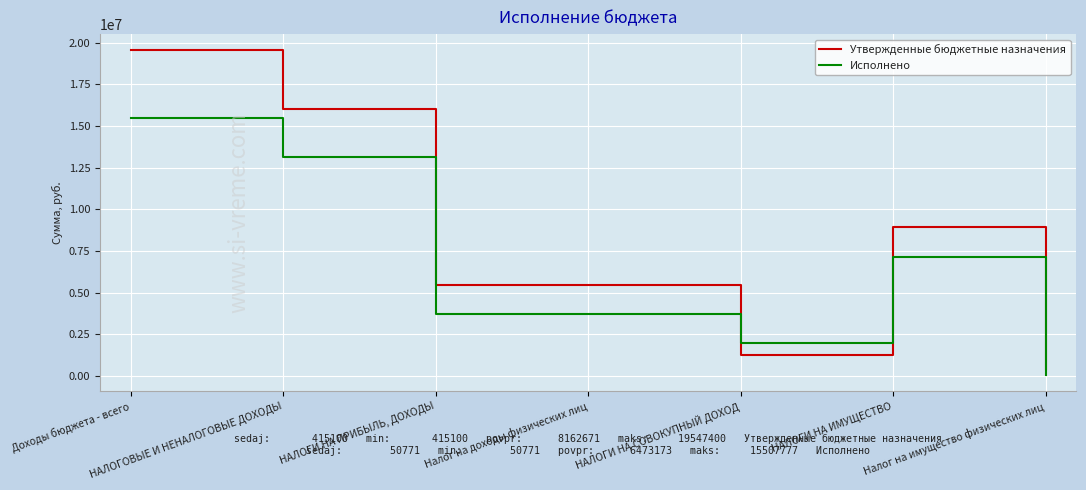

Rank the series at НАЛОГИ НА ПРИБЫЛЬ, ДОХОДЫ from highest to lowest value.

Утвержденные бюджетные назначения, Исполнено